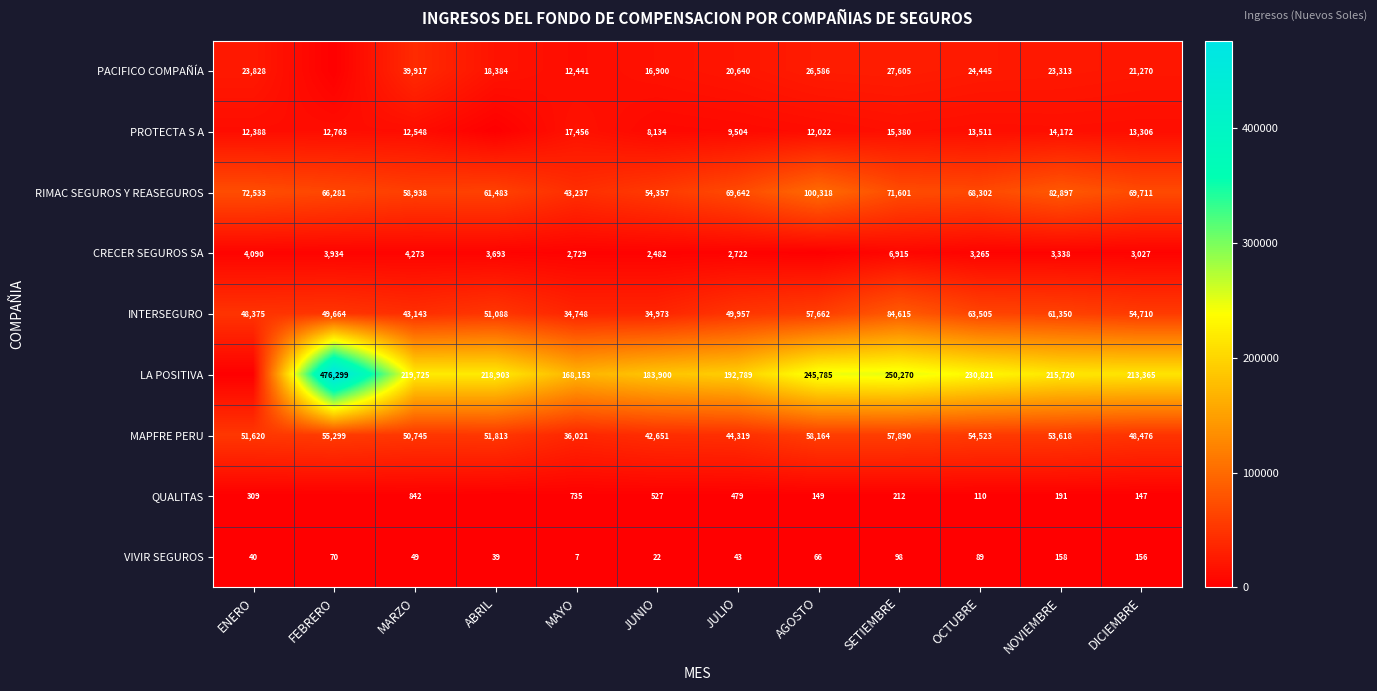

Rank the categories by RIMAC SEGUROS Y REASEGUROS value from highest to lowest.

AGOSTO, NOVIEMBRE, ENERO, SETIEMBRE, DICIEMBRE, JULIO, OCTUBRE, FEBRERO, ABRIL, MARZO, JUNIO, MAYO